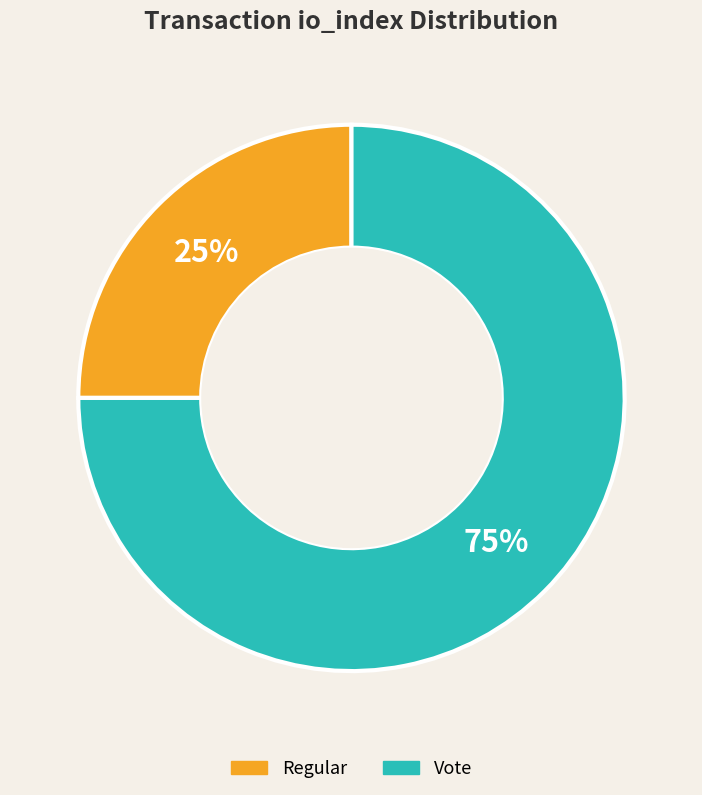

Which category accounts for the majority?

Vote